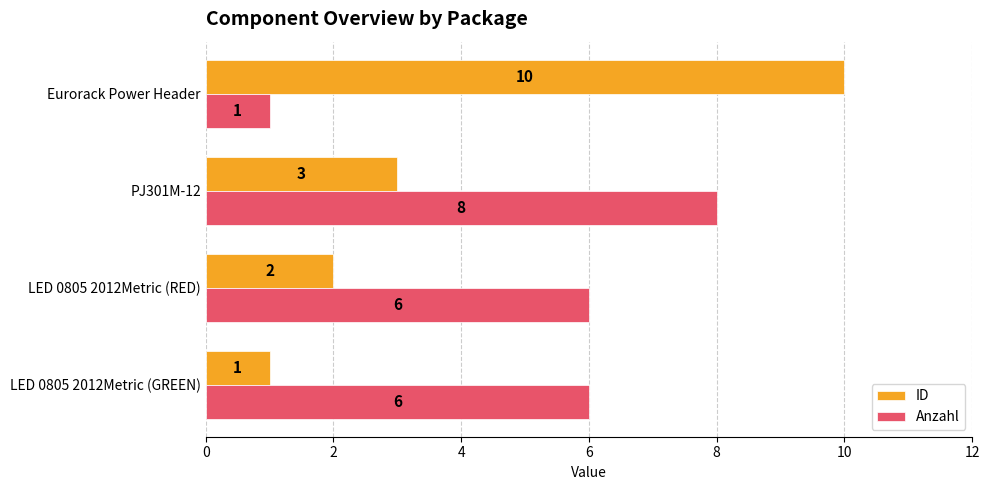

Count the number of data series in this chart.

2